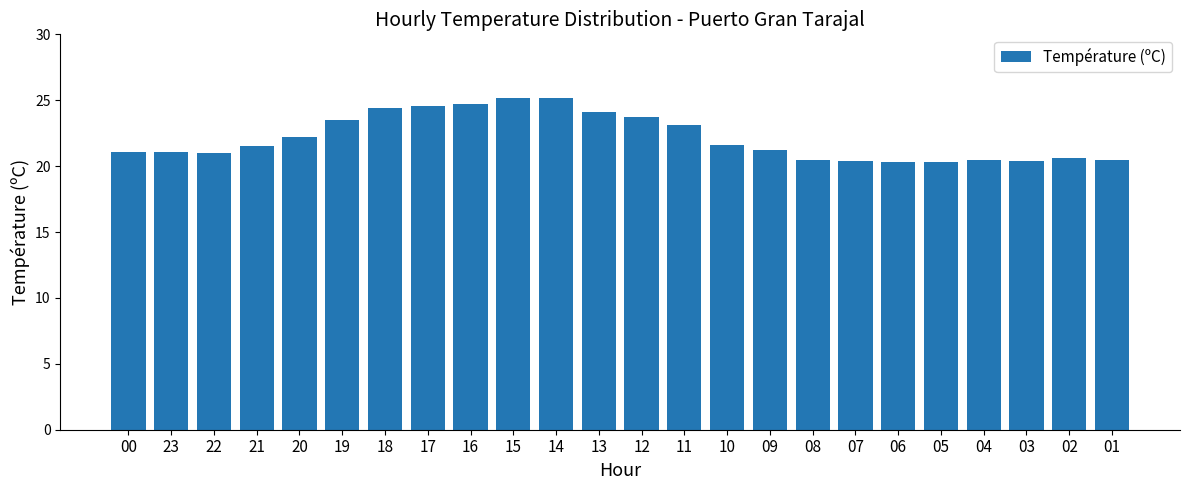

What is the change in value from 20 to 11?

+0.9